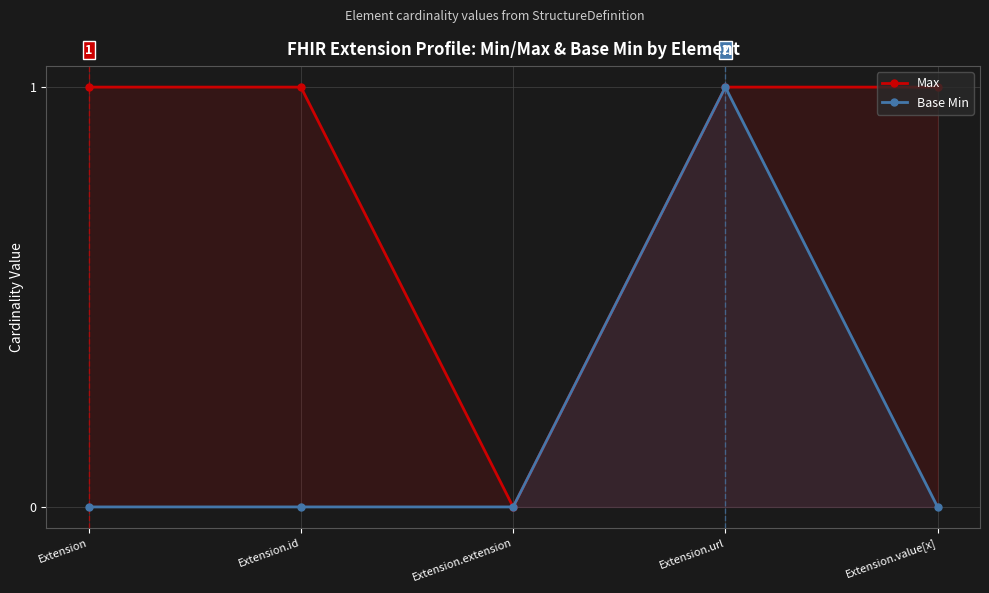

What is the spread (max minus min) of values at Extension?

1